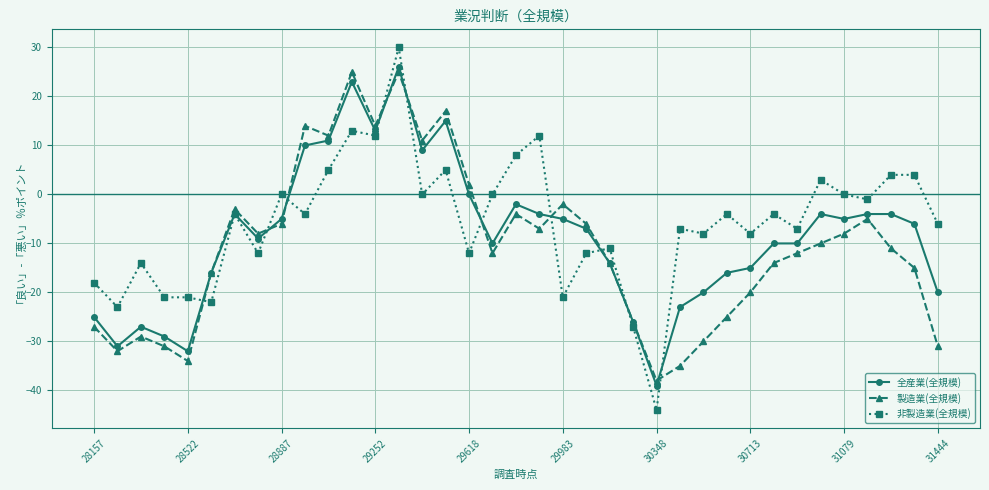

True or false: 全産業(全規模) has more than 0 points higher than both neighbors.

True